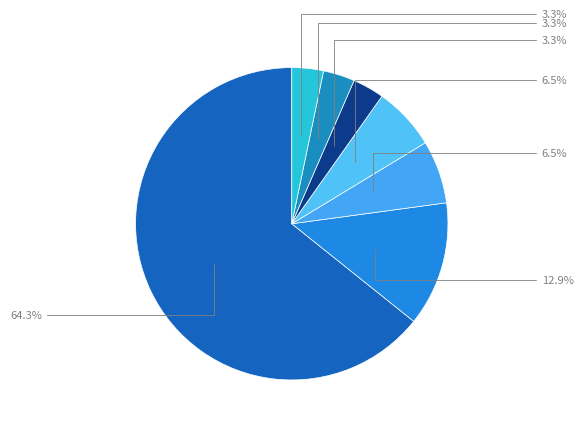

Rank the categories by value from highest to lowest.

NN, 11, 21, 02, 00, 03, 01